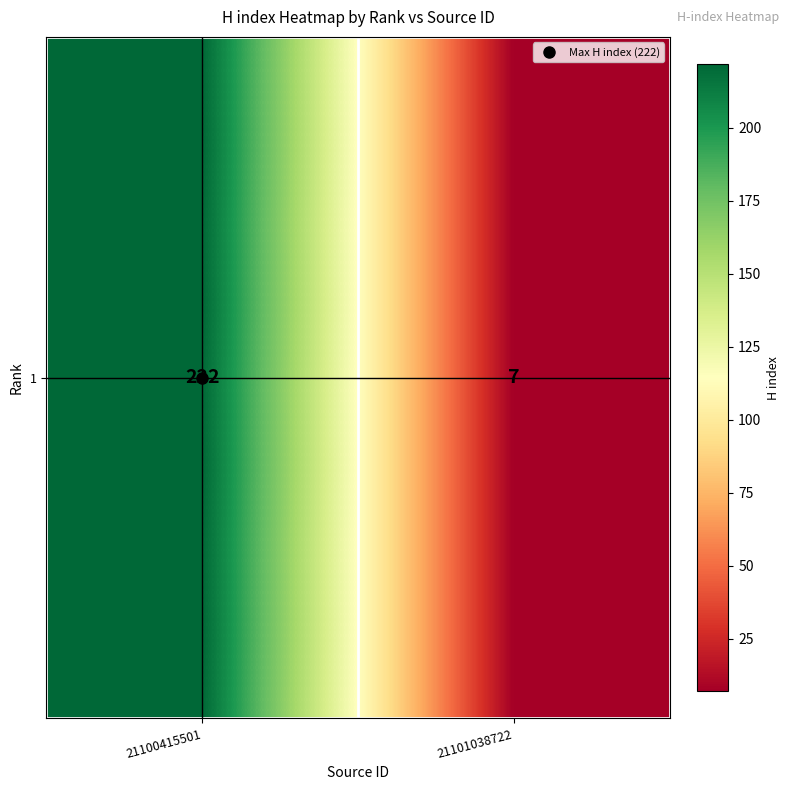

How many values are below 222?

1